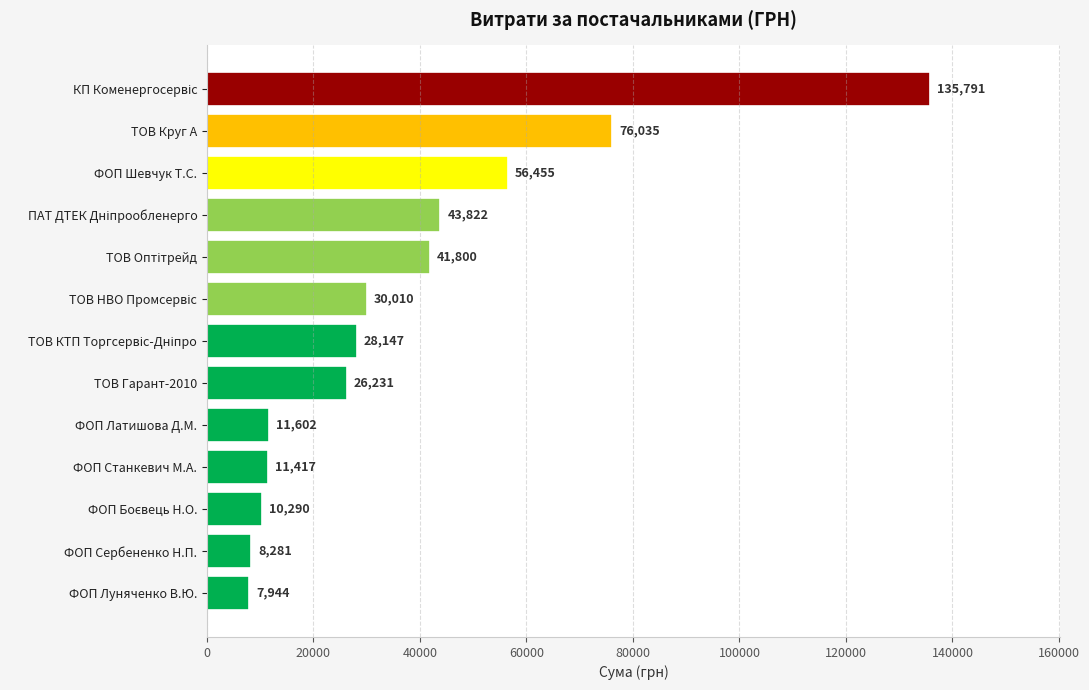

Where is the data nearest to the value 71867?

ТОВ Круг А